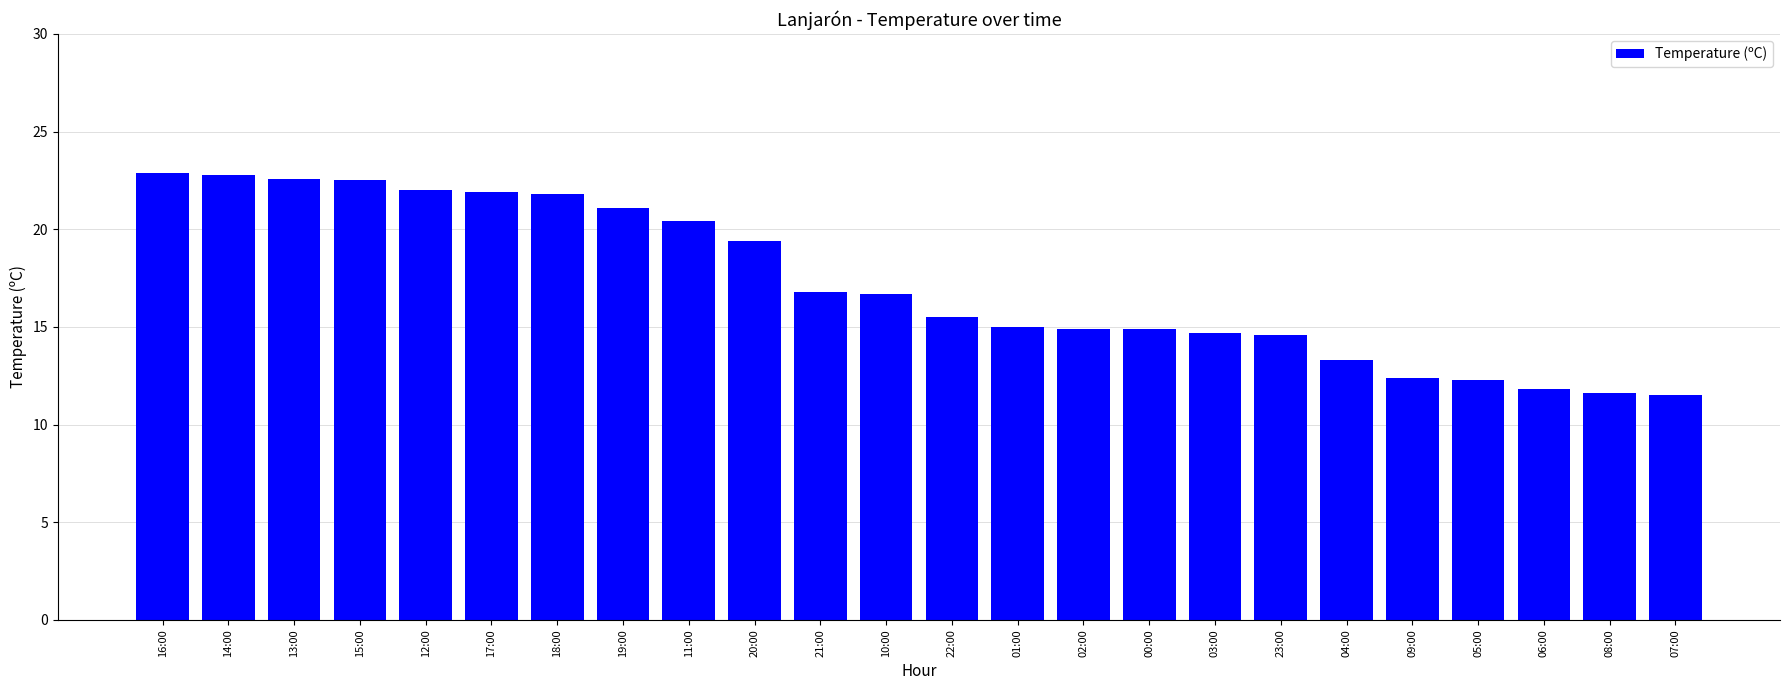

What is the label of the 9th bar from the left?

11:00